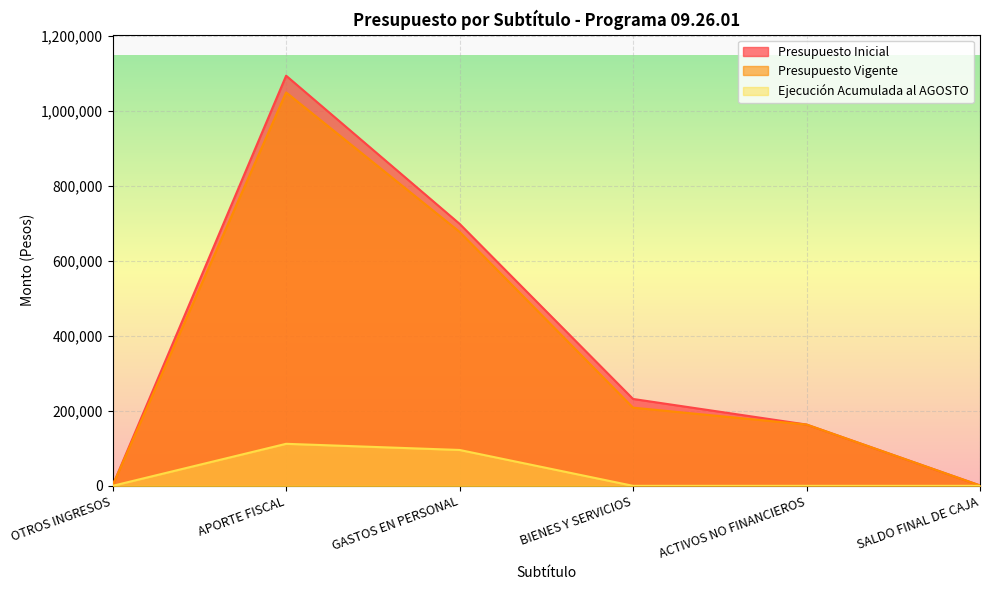

How many lines are shown in the chart?

3